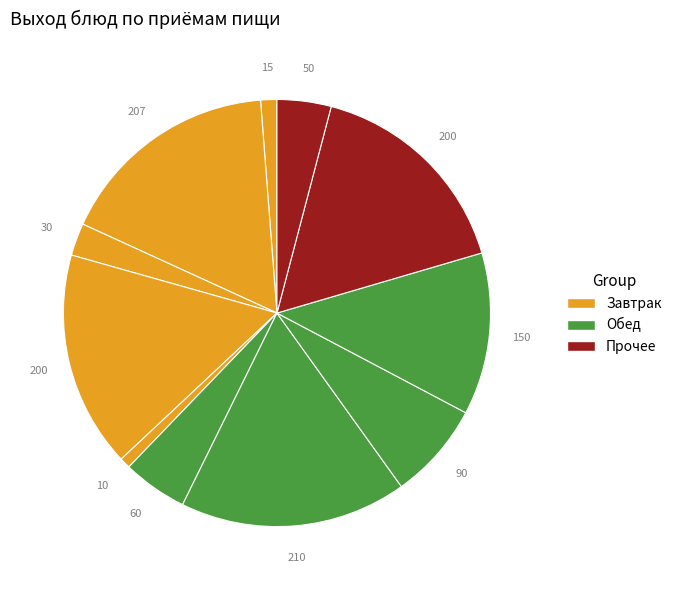

How many slices are in this pie chart?

11